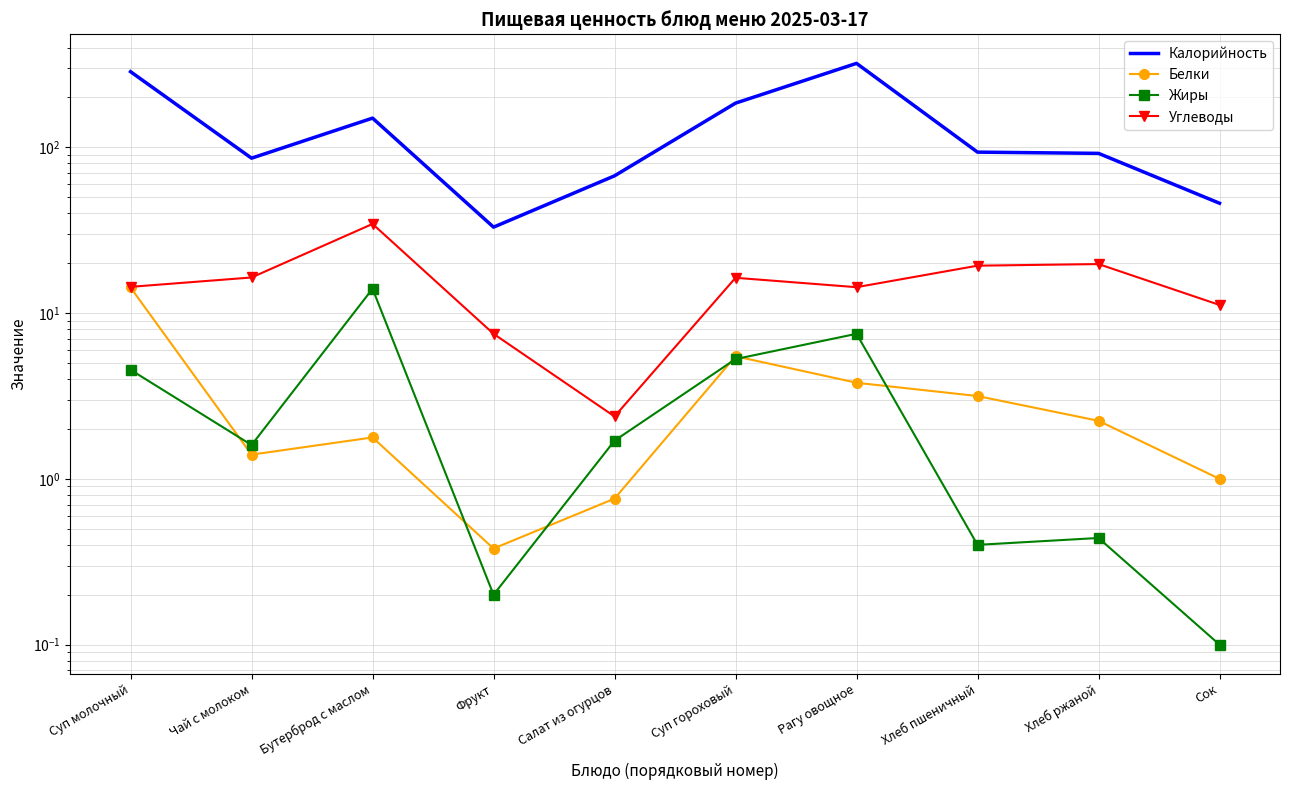

Which series has the largest total across all categories?

Калорийность